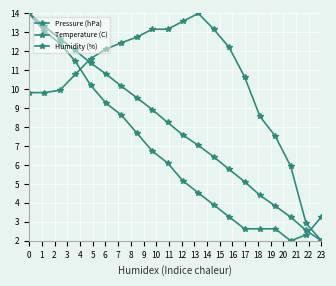

Which series has the largest total across all categories?

Humidity (%)